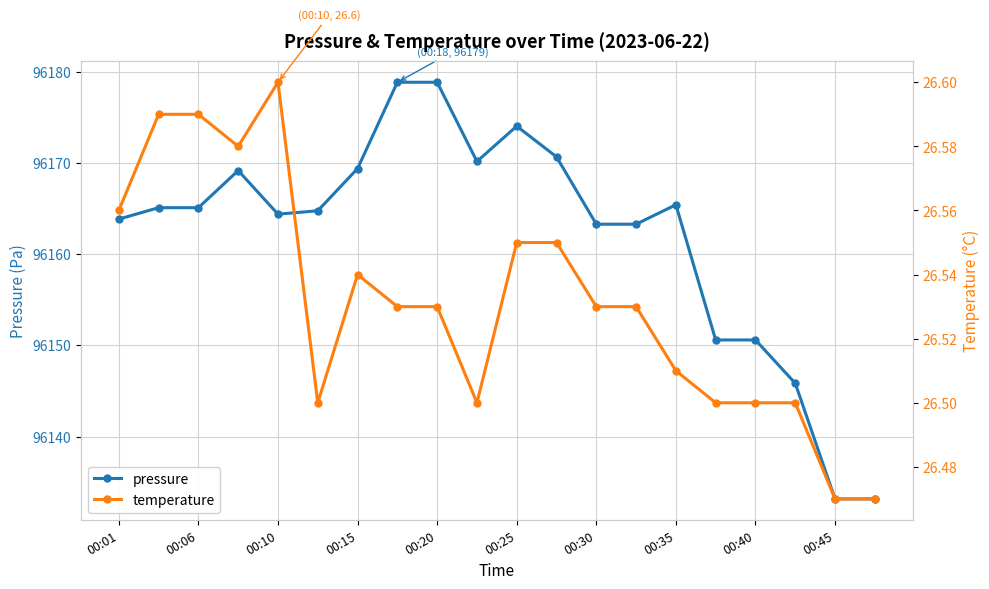

In pressure, how many points are lower than both neighbors (excluding endpoints)?

2